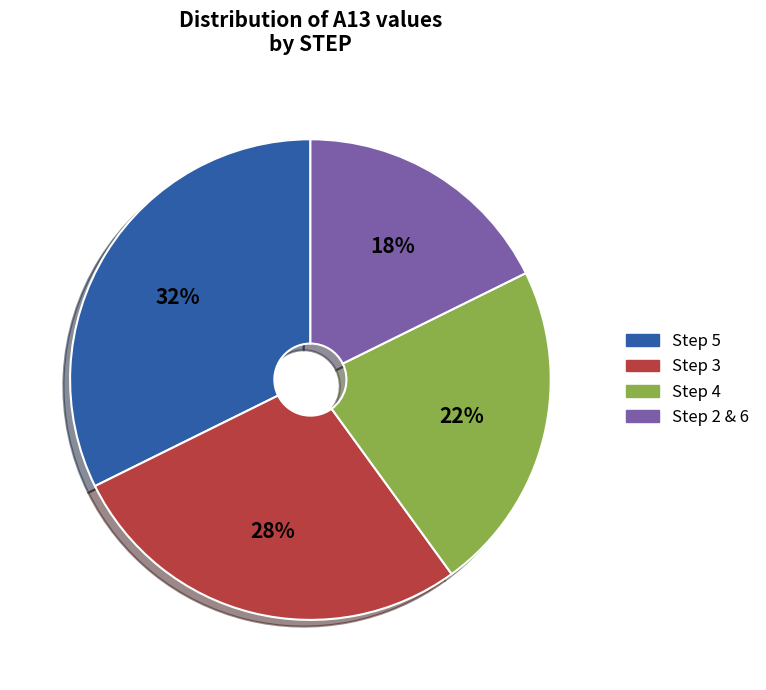

Is there a majority slice in this chart?

No